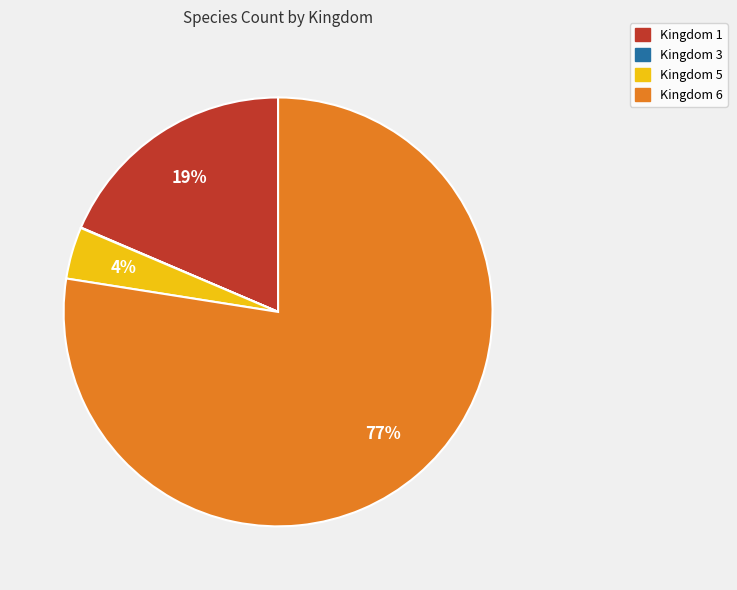

Which category has the biggest portion of the pie?

Kingdom 6